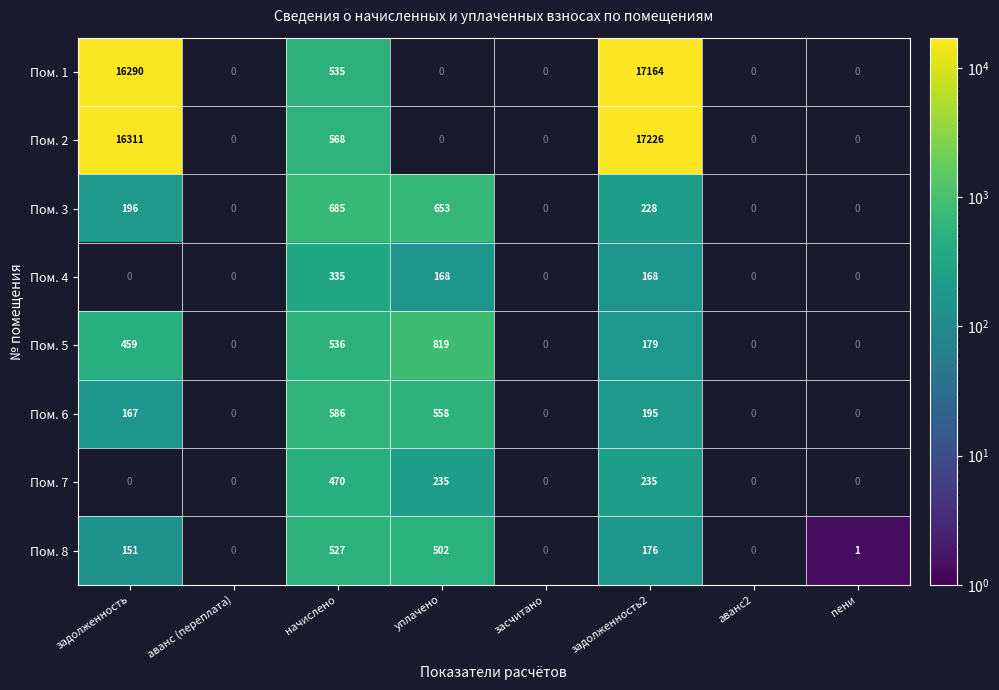

The Пом. 6 series shows 195 at задолженность2. True or false?

True